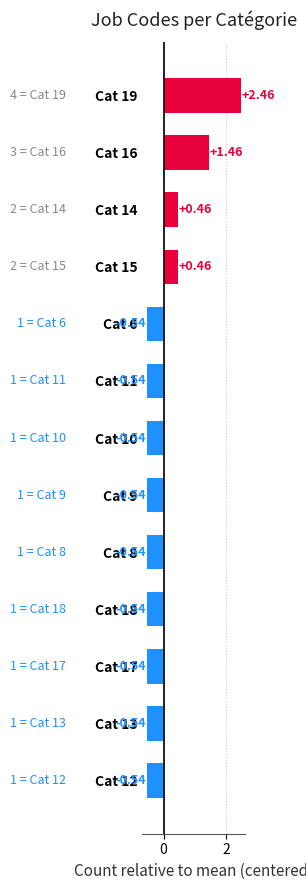

What is the difference between the maximum and minimum values?

3.0